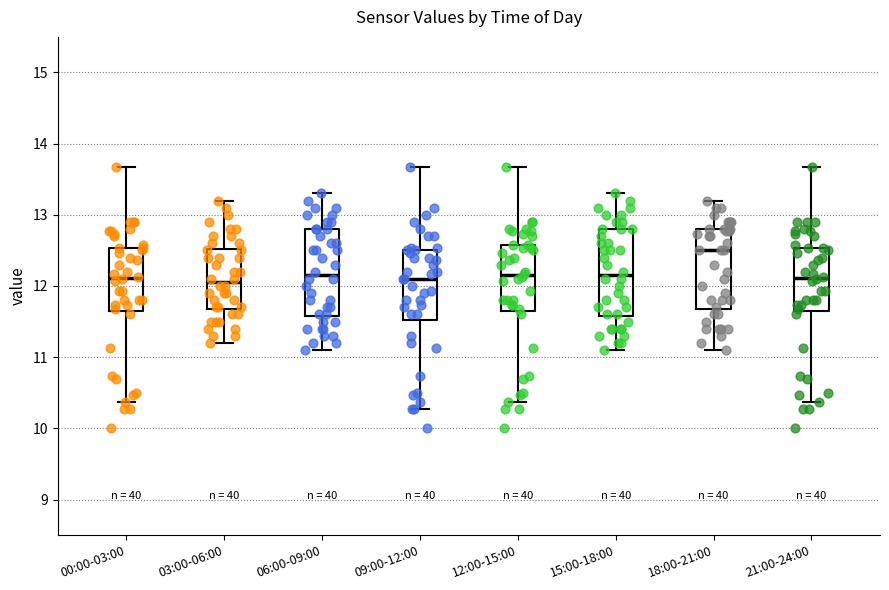

Reading left to right, read every box against the y-axis: the position of its median line, the range the box covers, and the ends of its whiskers. The values are not printed on the chart, so give them approximately, as read against the axis.

00:00-03:00: median 12.1, box 11.7 to 12.5, whiskers 10.4 to 13.7
03:00-06:00: median 12.1, box 11.7 to 12.5, whiskers 11.2 to 13.2
06:00-09:00: median 12.2, box 11.6 to 12.8, whiskers 11.1 to 13.3
09:00-12:00: median 12.1, box 11.5 to 12.5, whiskers 10.3 to 13.7
12:00-15:00: median 12.2, box 11.7 to 12.6, whiskers 10.4 to 13.7
15:00-18:00: median 12.2, box 11.6 to 12.8, whiskers 11.1 to 13.3
18:00-21:00: median 12.5, box 11.7 to 12.8, whiskers 11.1 to 13.2
21:00-24:00: median 12.1, box 11.7 to 12.5, whiskers 10.4 to 13.7